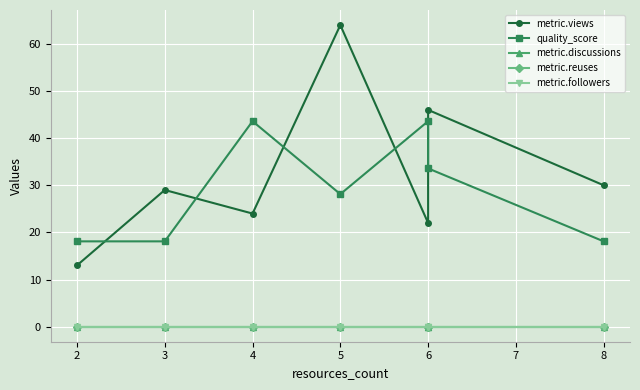

What is the average value of the quality_score series?

29.0